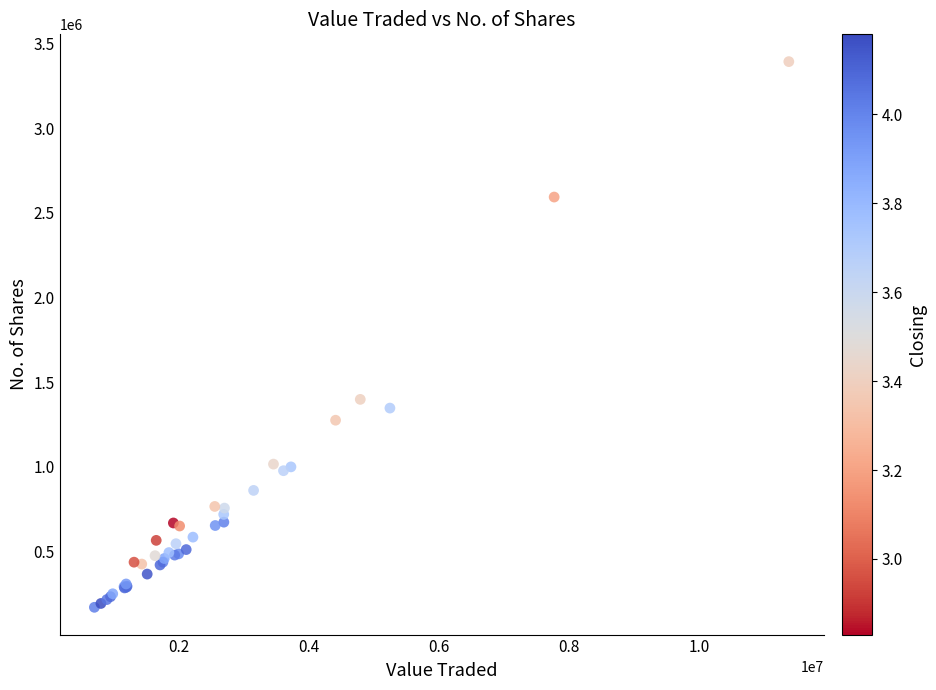

What Y value in the scatter plot is closest to 1781829?

1398557